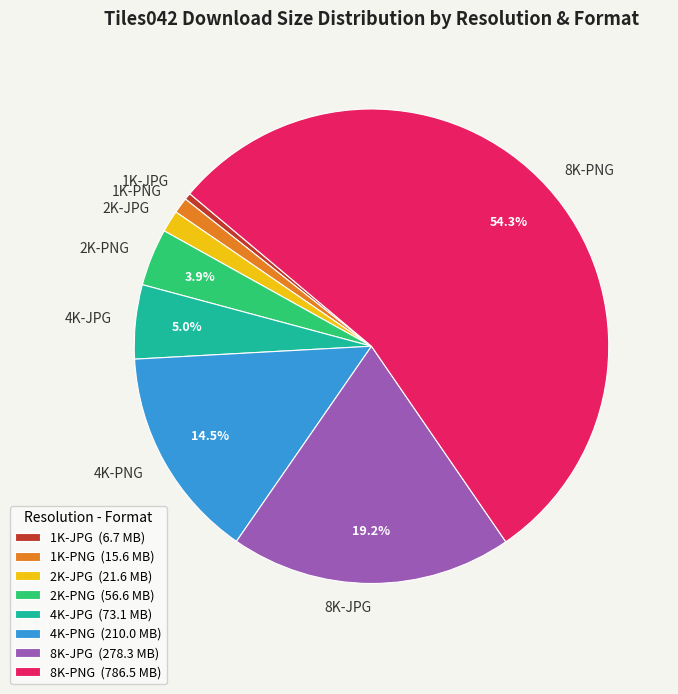

How many slices are in this pie chart?

8